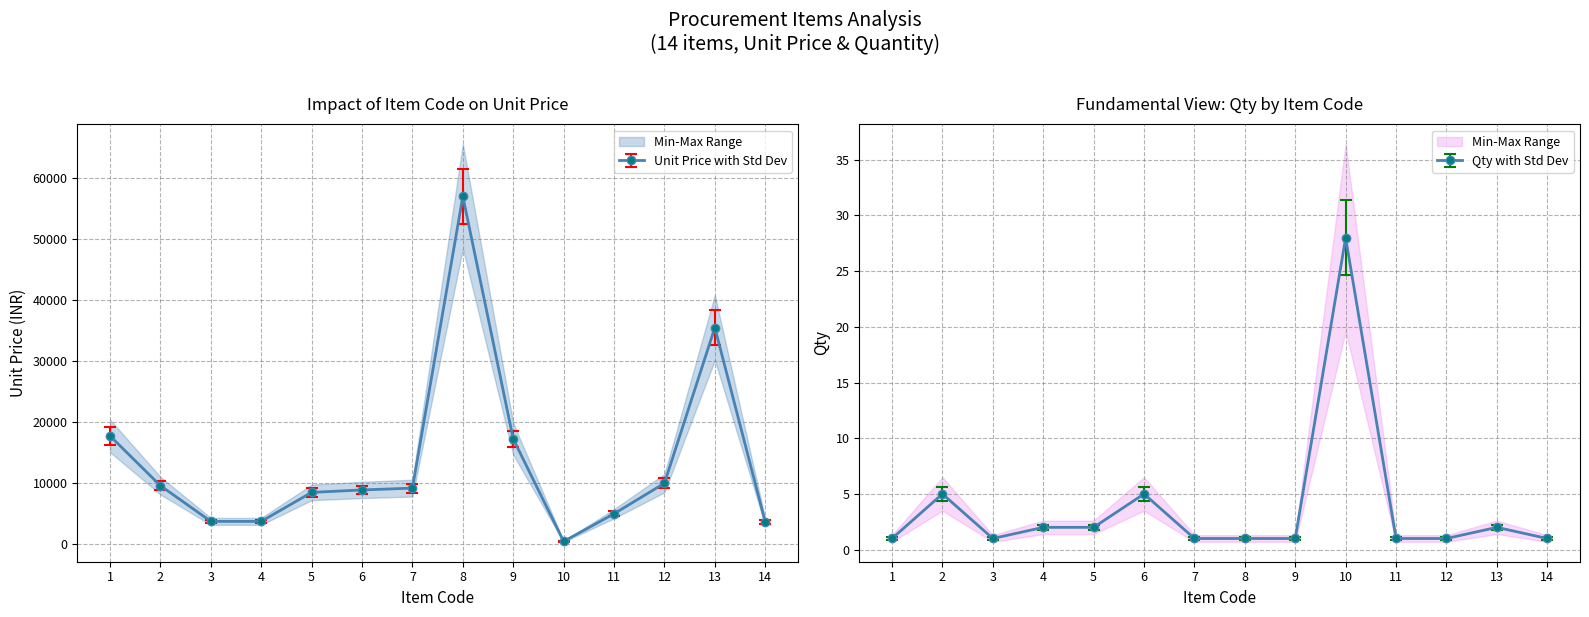

At which category does Unit Price reach its first local peak?

8